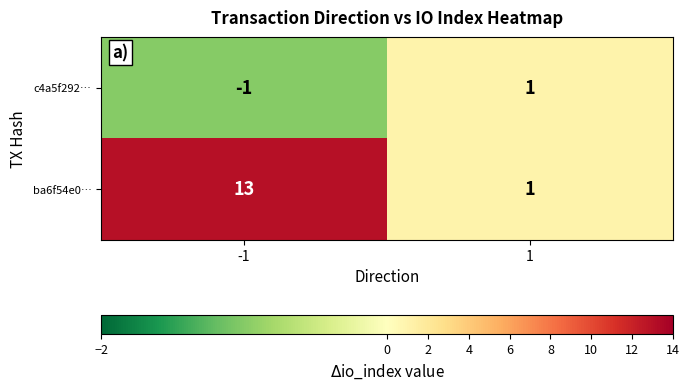

Which series has the largest total across all categories?

ba6f54e0…